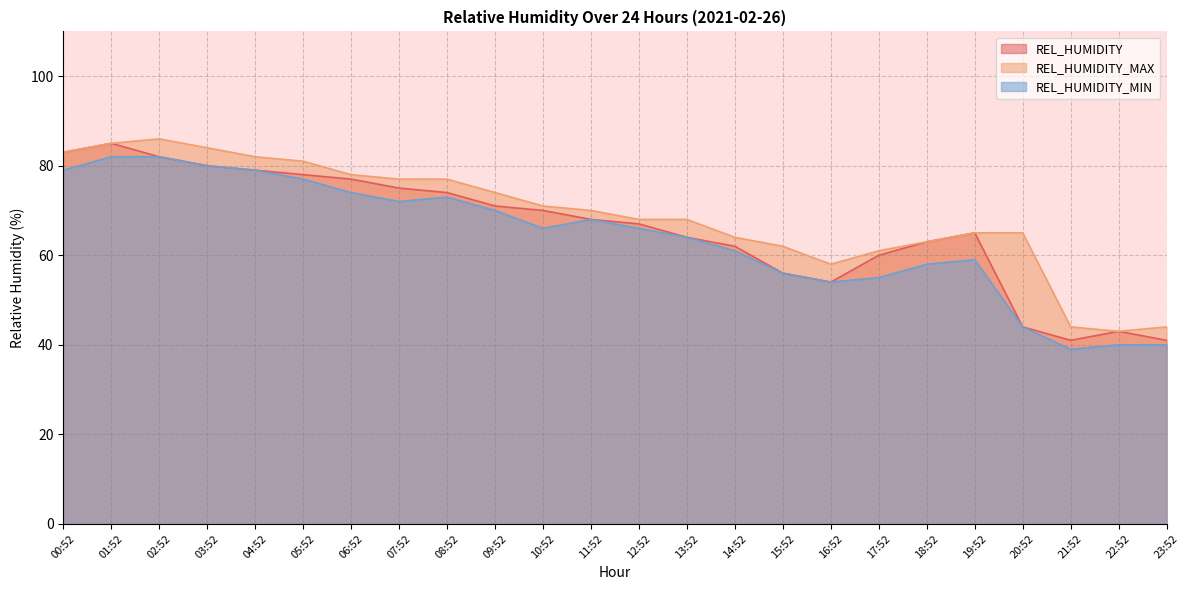

The value of REL_HUMIDITY_MIN at 18:52 is 58. True or false?

True